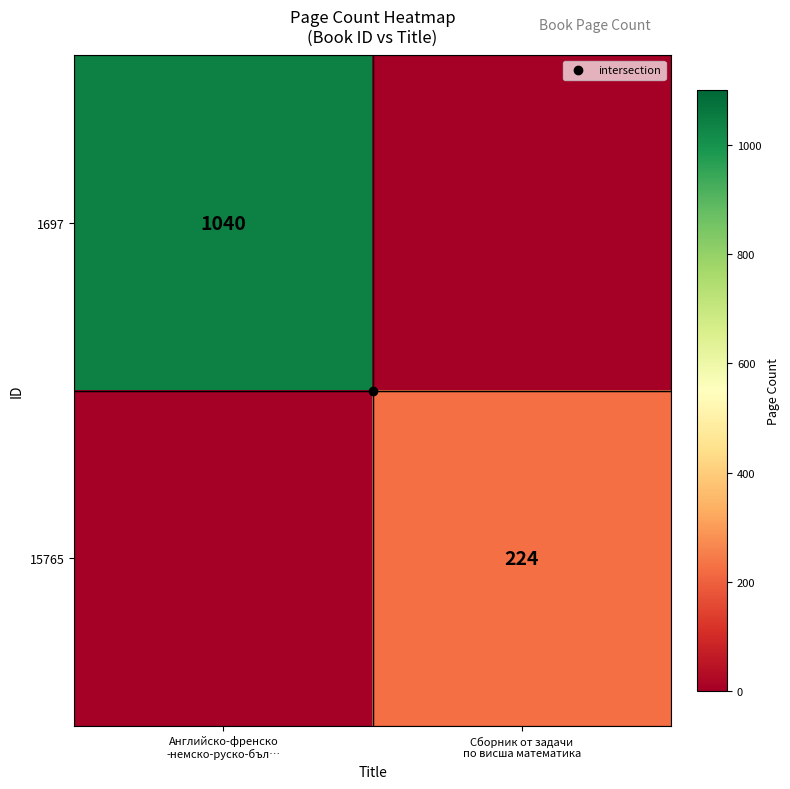

Which series changed the most between Английско-френско -немско-руско-бъл… and Сборник от задачи по висша математика?

1697